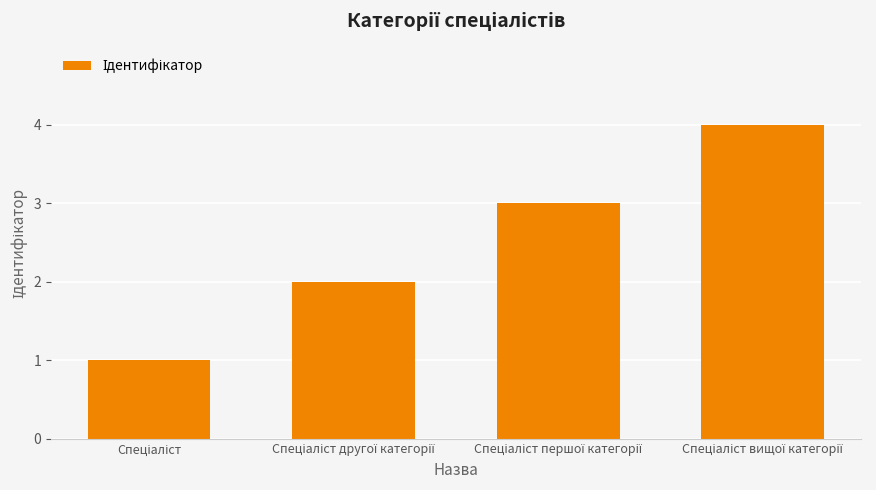

How many values are between 2 and 4?

3